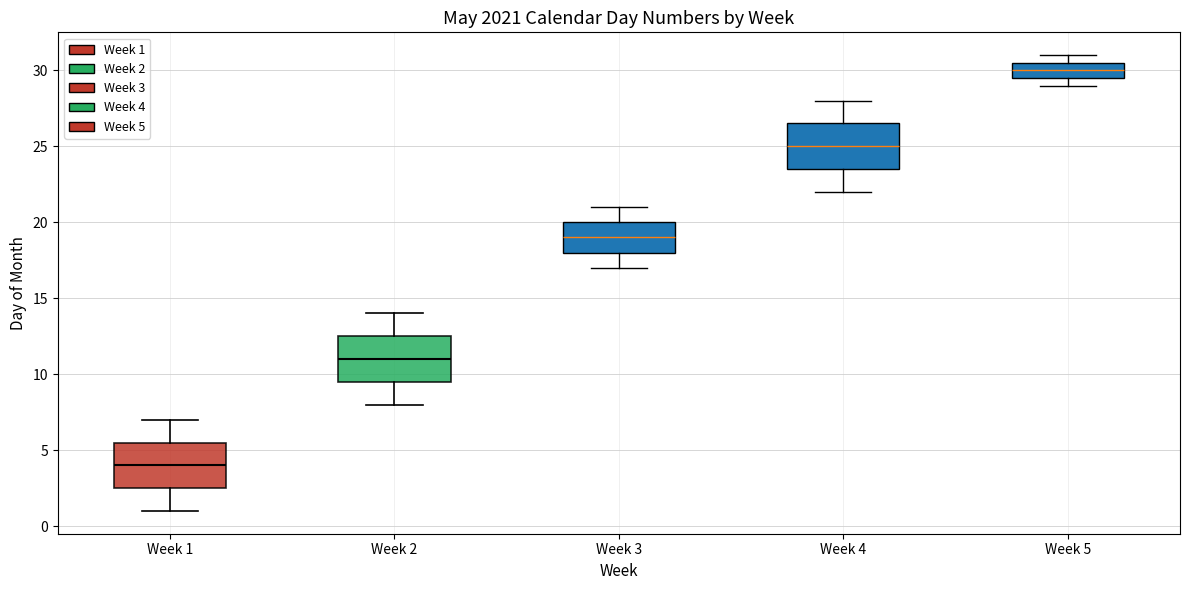

Reading left to right, read every box against the y-axis: the position of its median line, the range the box covers, and the ends of its whiskers. The values are not printed on the chart, so give them approximately, as read against the axis.

Week 1: median 4.0, box 2.5 to 5.5, whiskers 1.0 to 7.0
Week 2: median 11.0, box 9.5 to 12.5, whiskers 8.0 to 14.0
Week 3: median 19.0, box 18.0 to 20.0, whiskers 17.0 to 21.0
Week 4: median 25.0, box 23.5 to 26.5, whiskers 22.0 to 28.0
Week 5: median 30.0, box 29.5 to 30.5, whiskers 29.0 to 31.0